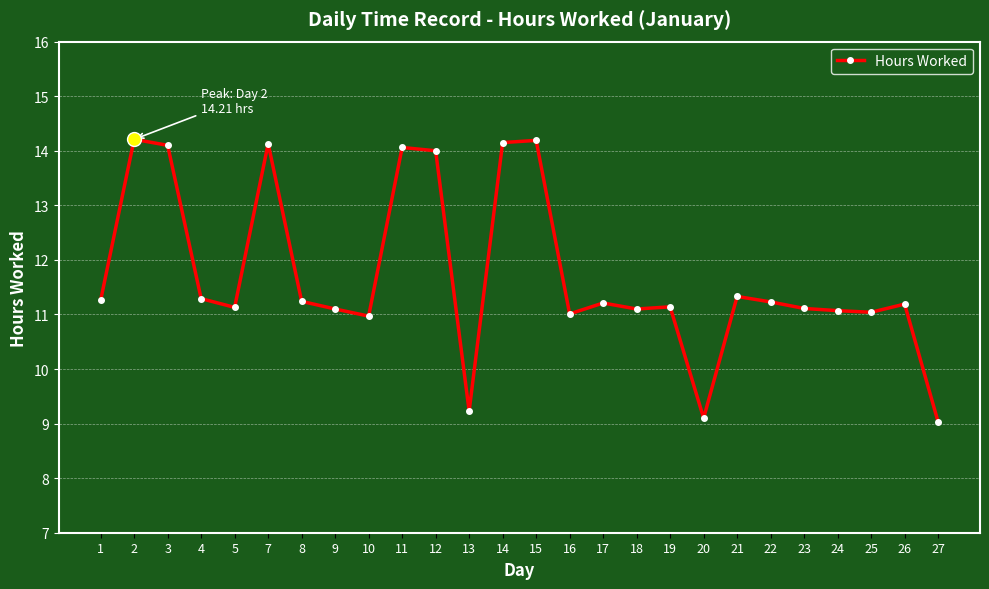

What is the value of the 8th point from the left?

11.1